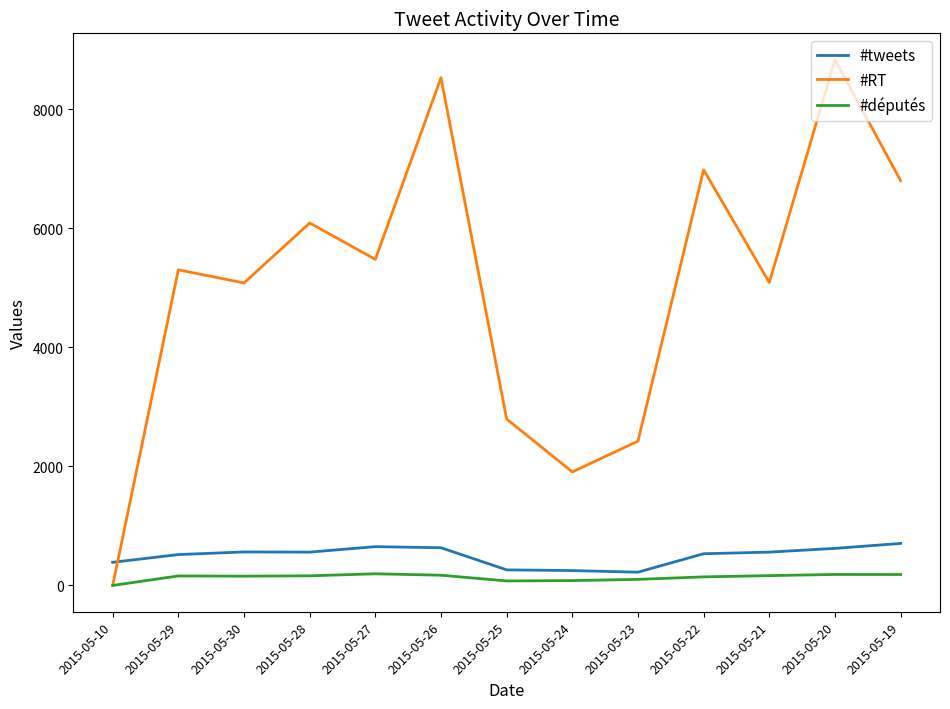

In #tweets, how many points are higher than both neighbors (excluding endpoints)?

2